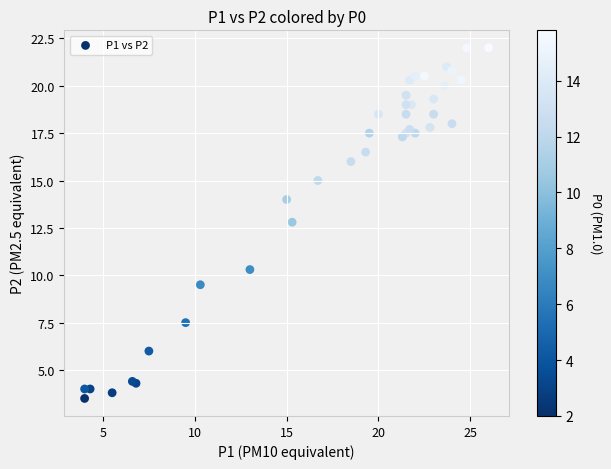

What Y value in the scatter plot is closest to 12?

12.8